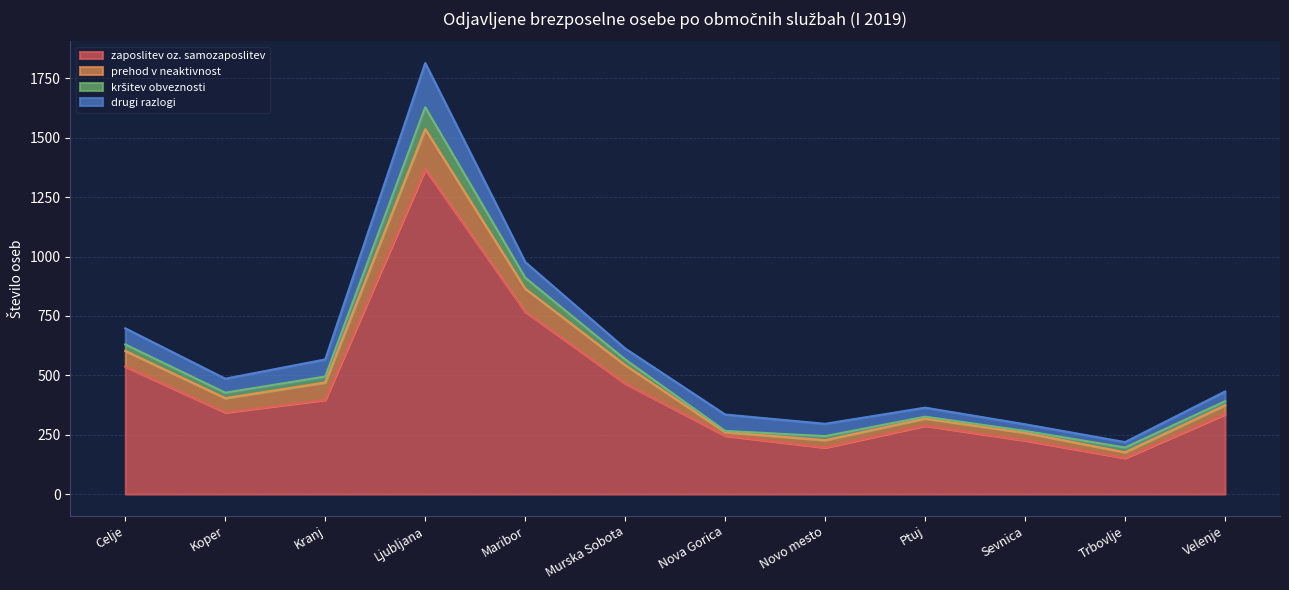

What is the difference between the maximum and minimum values in the drugi razlogi series?

163